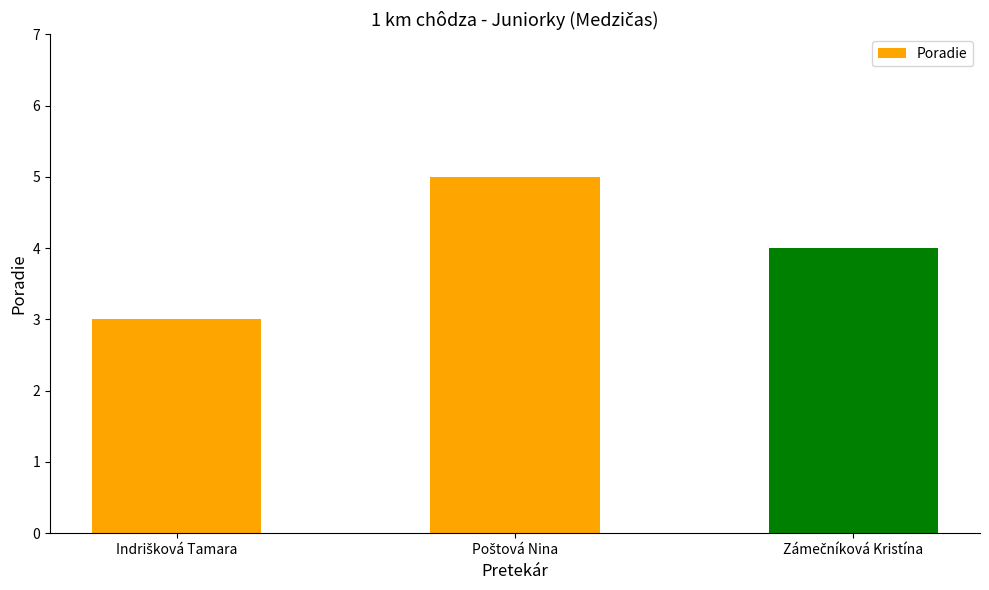

What is the value of the 1st bar from the left?

3